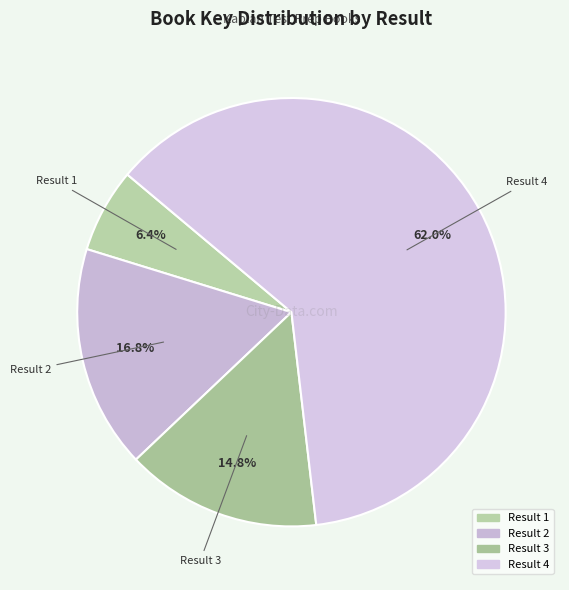

Which category accounts for the majority?

4